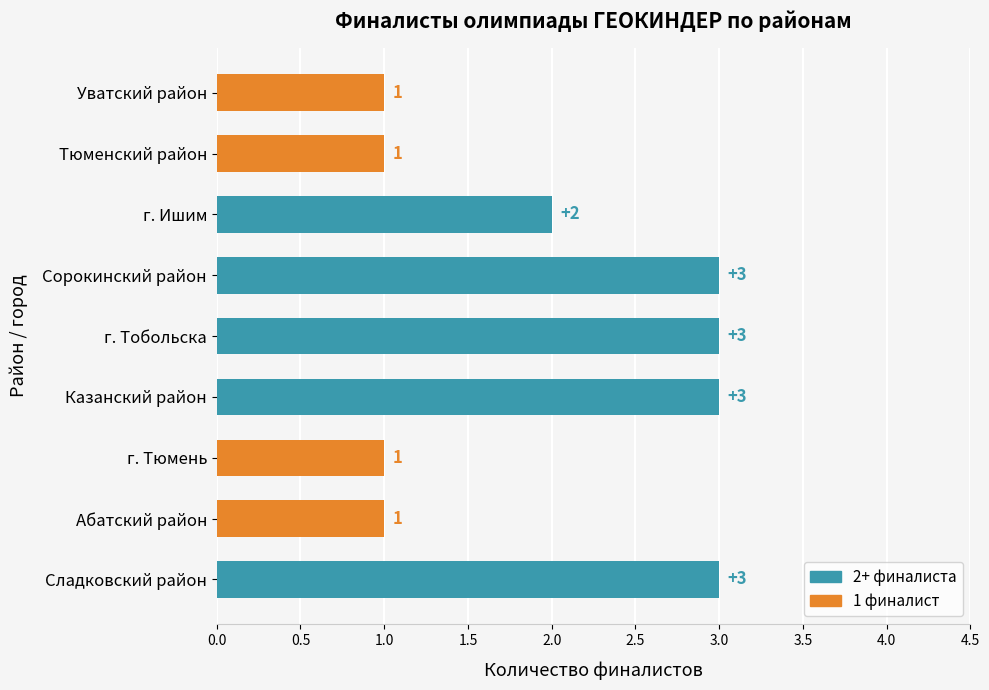

The value at г. Тюмень is 1. True or false?

True